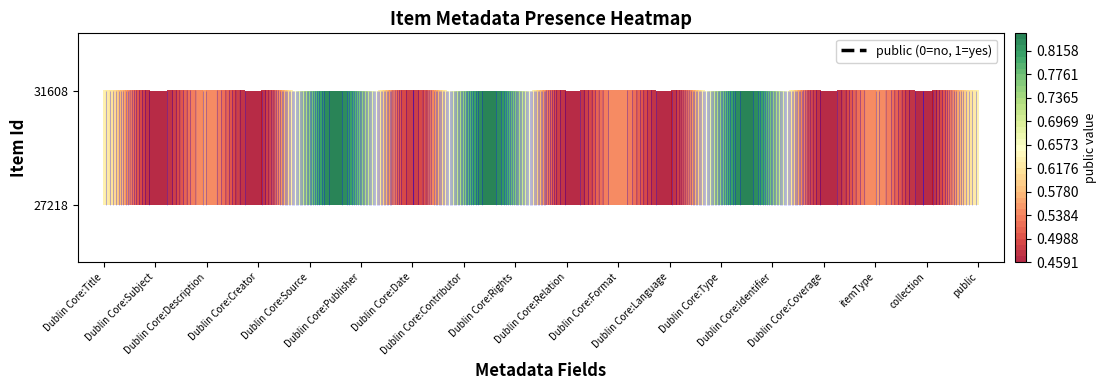

What is the total value across all series at public?

2